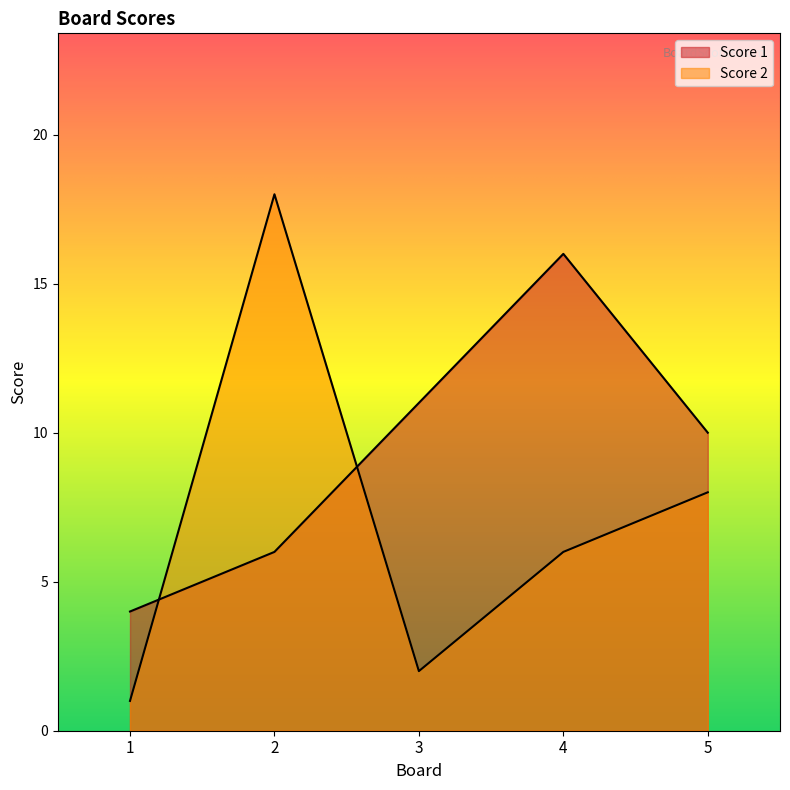

How many intersections are there between Score 1 and Score 2?

2